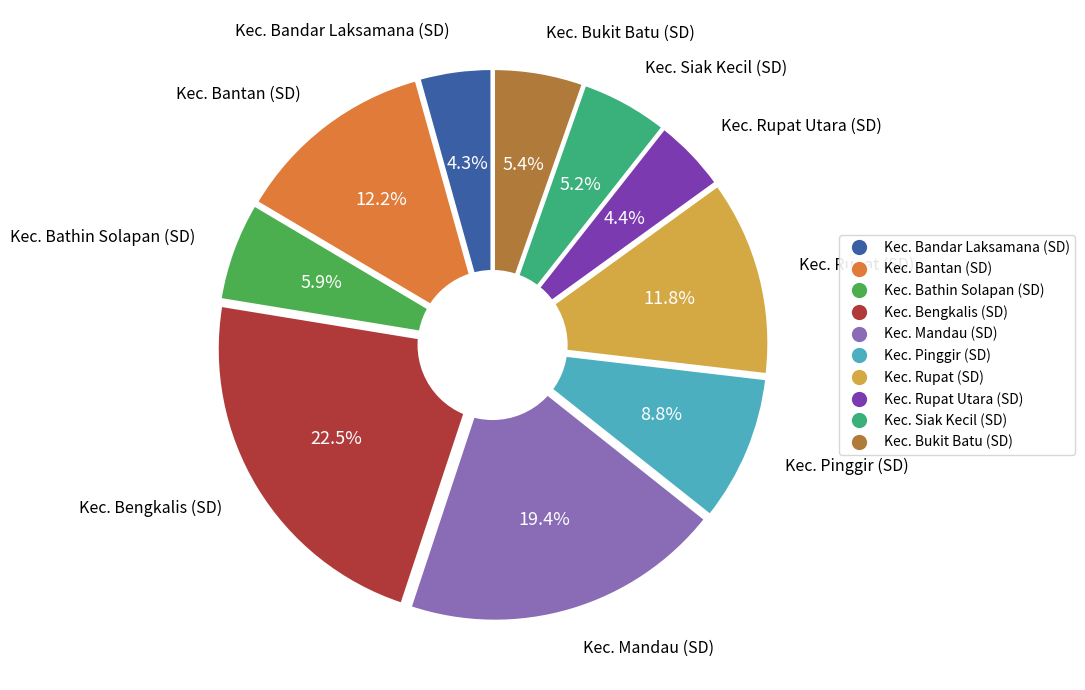

Rank the categories by value from lowest to highest.

Kec. Bandar Laksamana (SD), Kec. Rupat Utara (SD), Kec. Siak Kecil (SD), Kec. Bukit Batu (SD), Kec. Bathin Solapan (SD), Kec. Pinggir (SD), Kec. Rupat (SD), Kec. Bantan (SD), Kec. Mandau (SD), Kec. Bengkalis (SD)